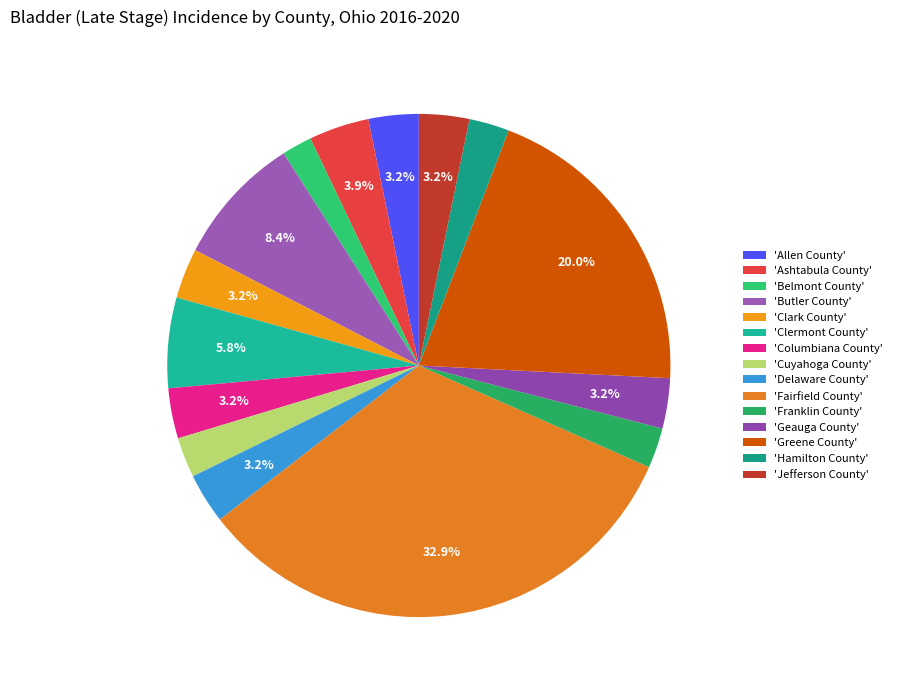

Count the number of slices in the pie.

15